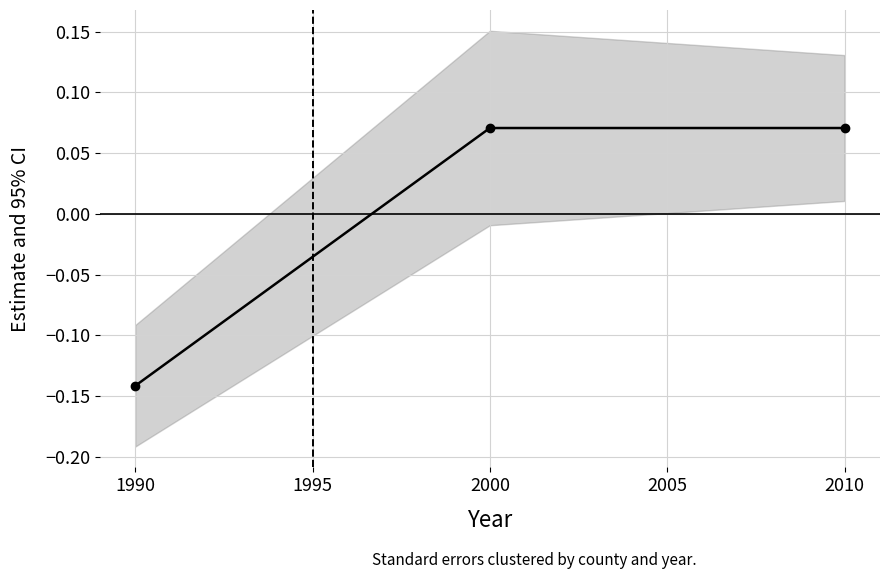

Count the values in the range 0 to 1.

2